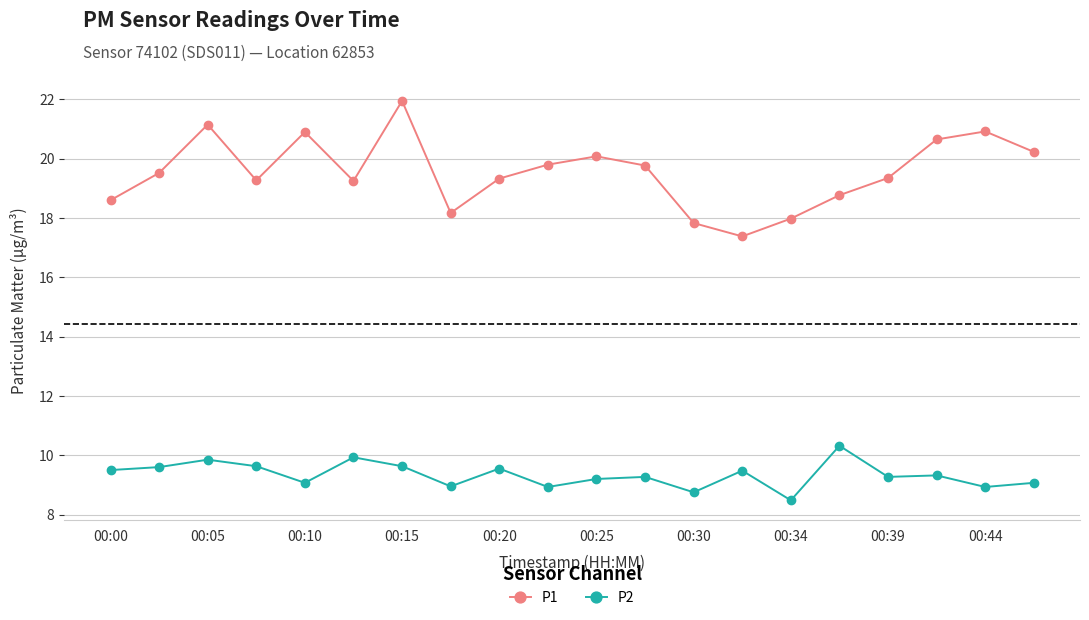

What is the value of the P1 point at the 12th from the left?

19.8